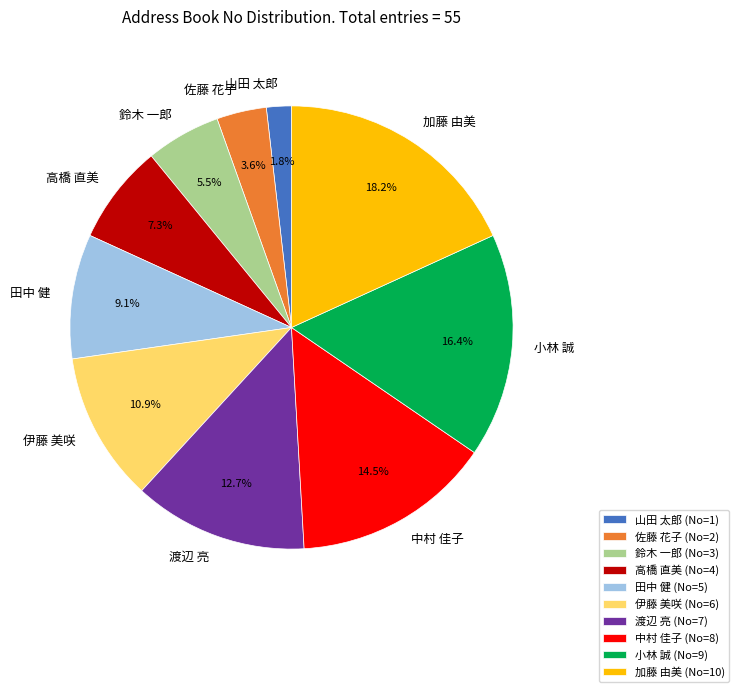

Count the number of slices in the pie.

10